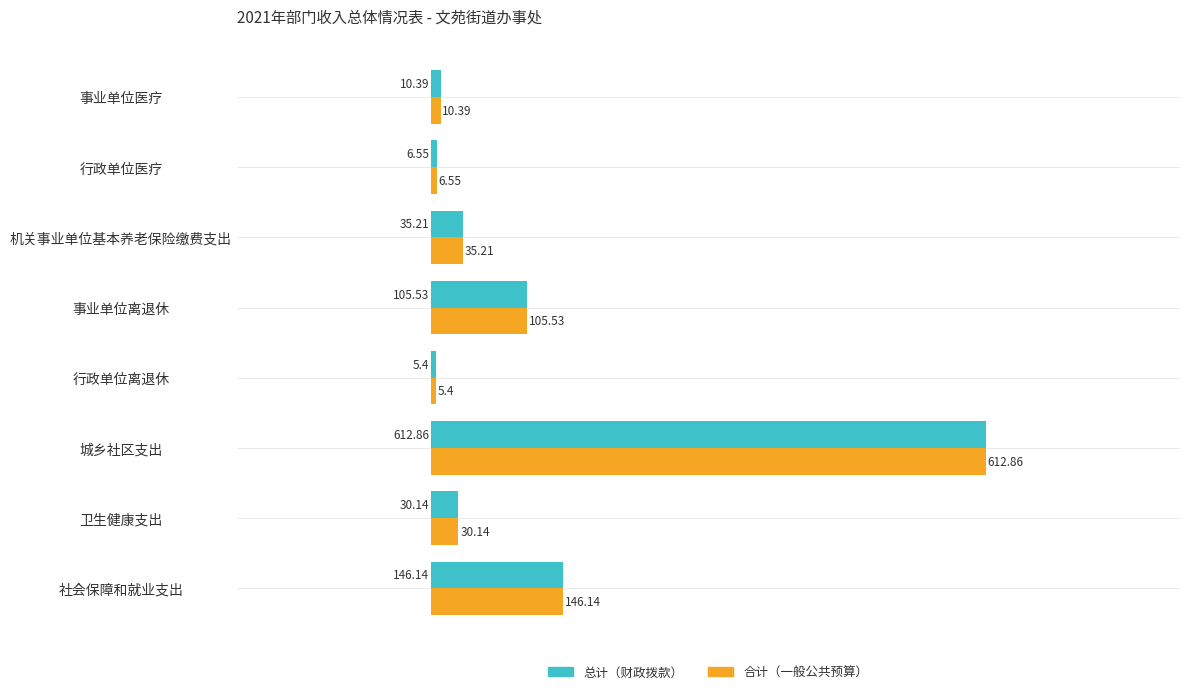

At which label is 合计（一般公共预算） closest to 309?

社会保障和就业支出